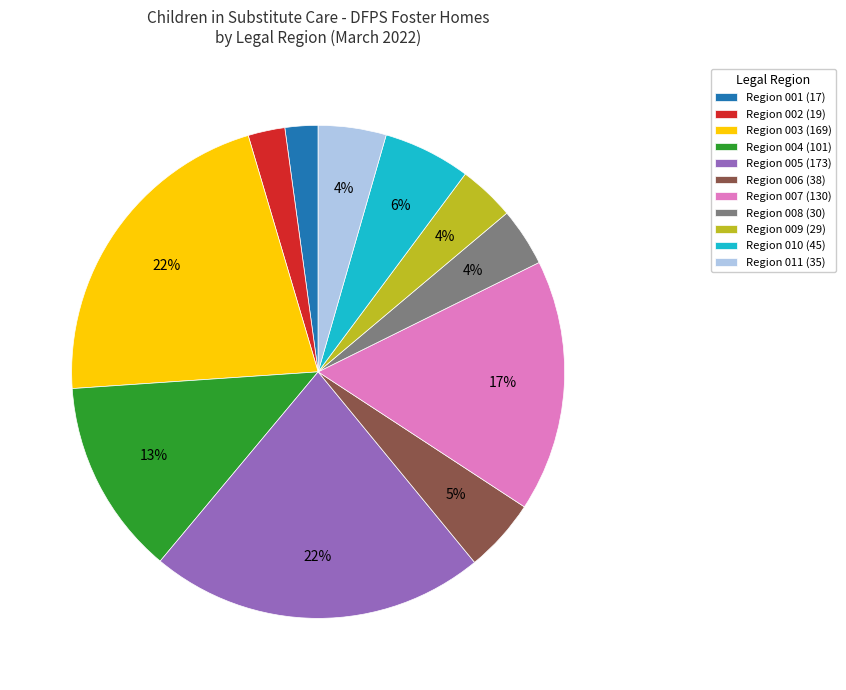

To the nearest percent, what is the average slice percentage?

9%